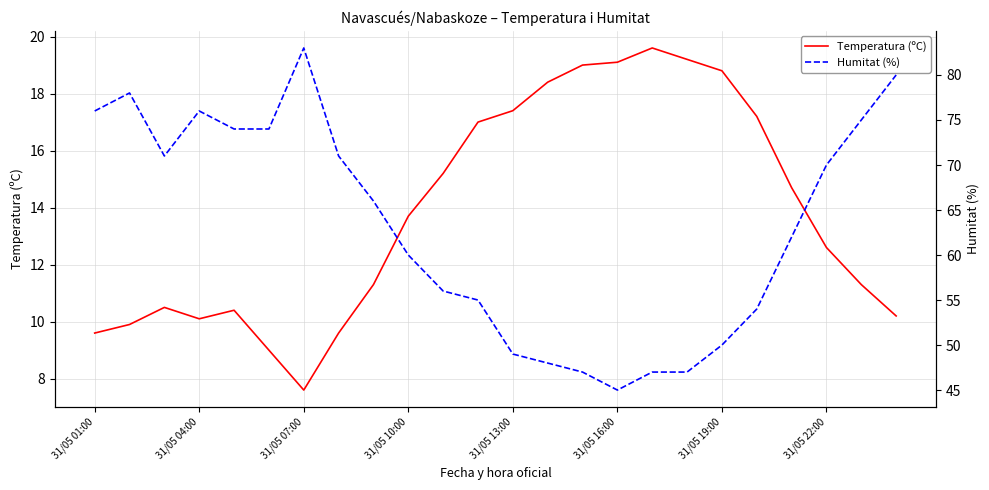

What is the difference between the second highest and second lowest values in the Temperatura (ºC) series?

10.2